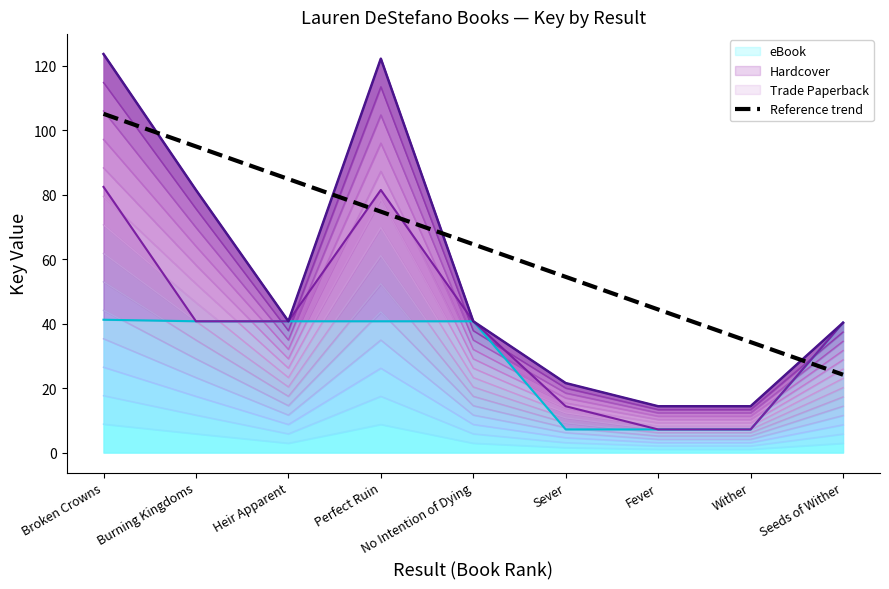

What is the value of the 7th point from the left?

44.4